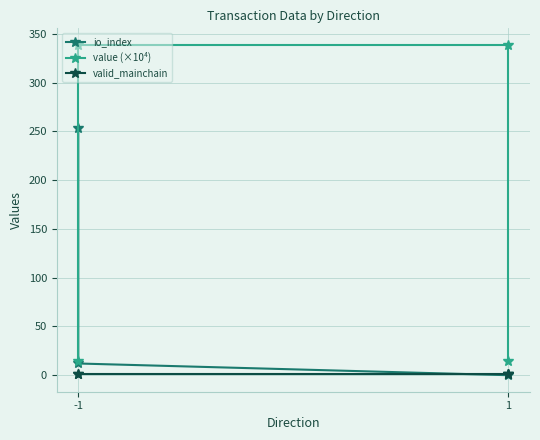

At how many categories does at least one series exceed 271?

2